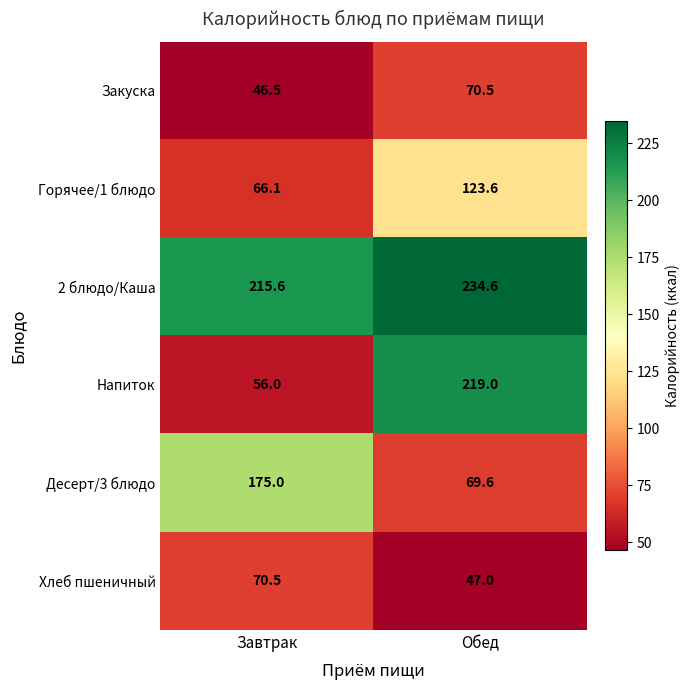

What is the total value across all series at Завтрак?

629.7